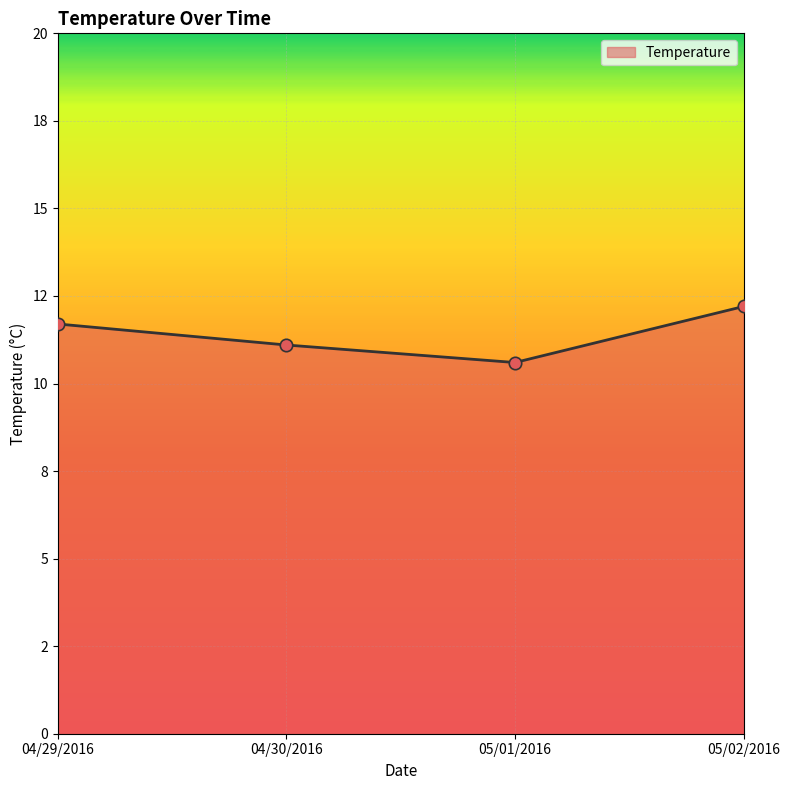

What is the ratio of the value at 04/30/2016 to the value at 04/29/2016?

0.9